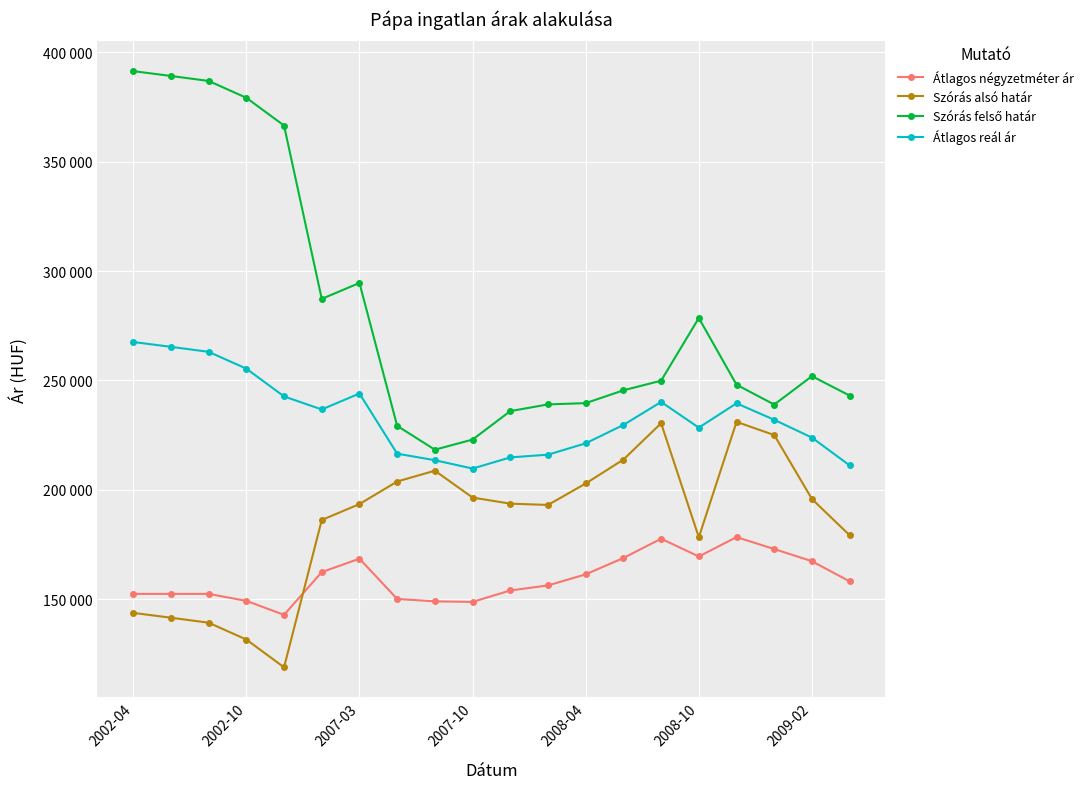

How many interior local peaks does the Átlagos reál ár series have?

3